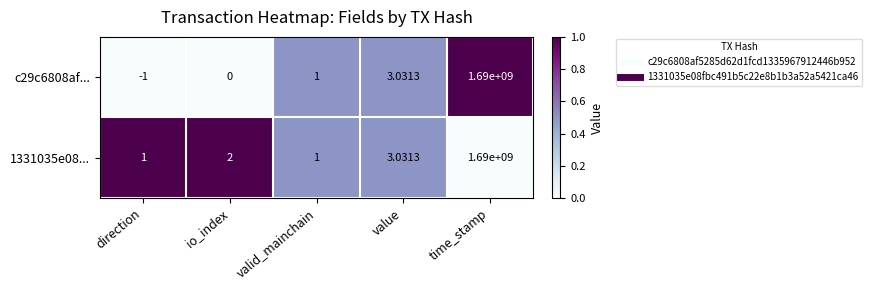

At which category is the sum across all series the highest?

time_stamp